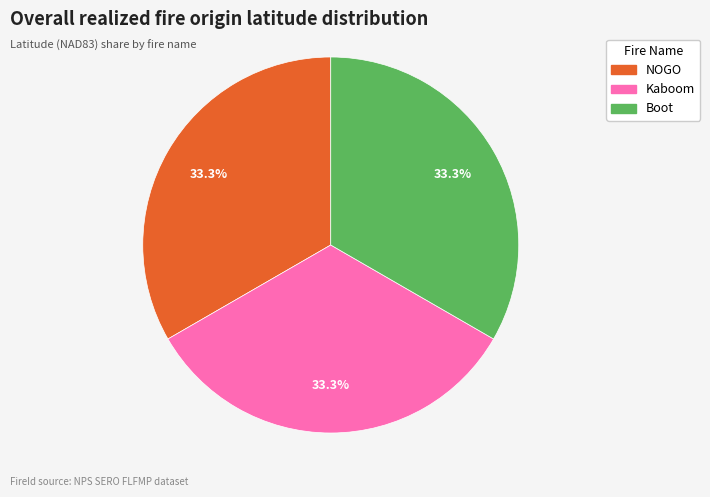

What is the total percentage of NOGO and Kaboom?

66.7%